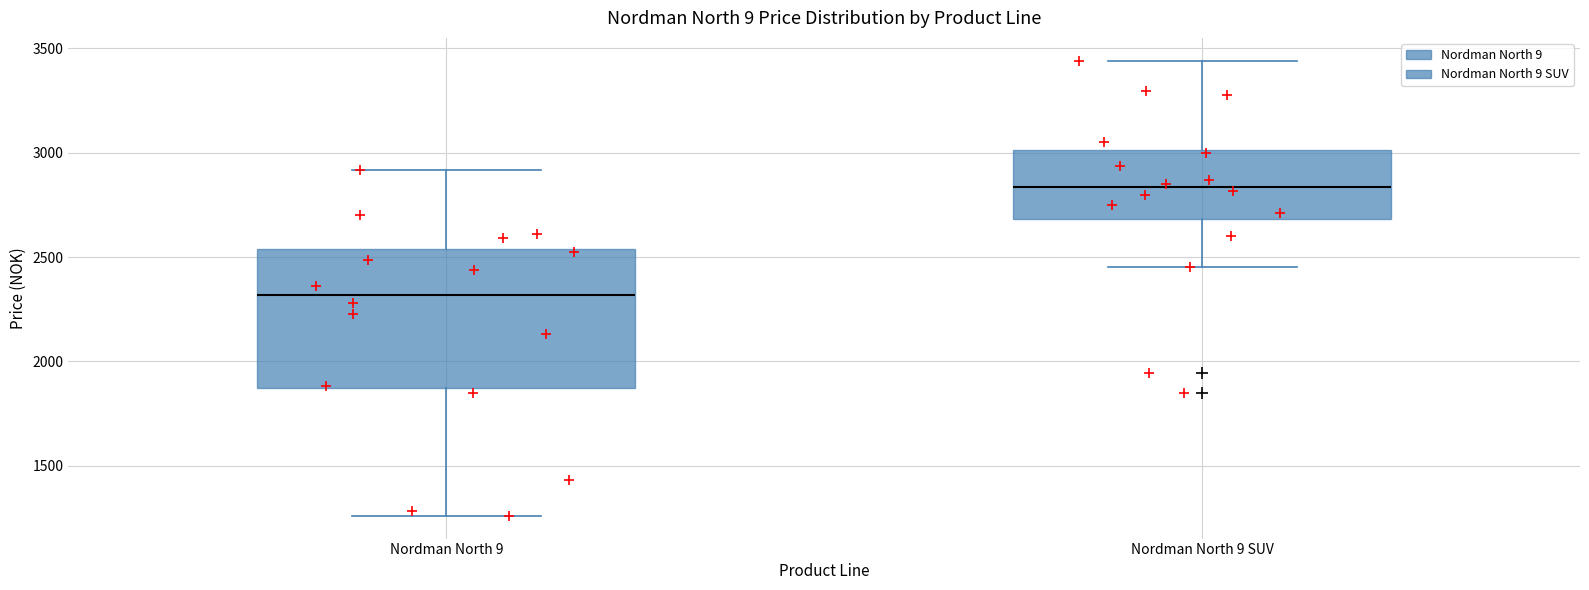

Reading left to right, read every box against the y-axis: the position of its median line, the range the box covers, and the ends of its whiskers. The values are not printed on the chart, so give them approximately, as read against the axis.

Nordman North 9: median 2300, box 1850 to 2550, whiskers 1250 to 2900
Nordman North 9 SUV: median 2850, box 2700 to 3000, whiskers 2450 to 3450